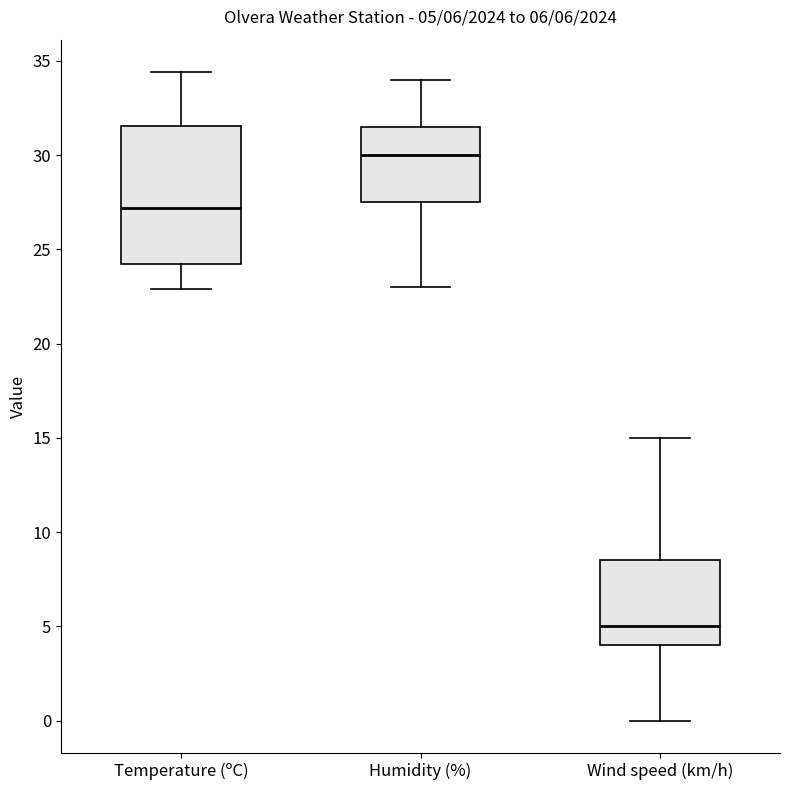

Which box is the tallest, from its lower edge to its upper edge?

Temperature (ºC)